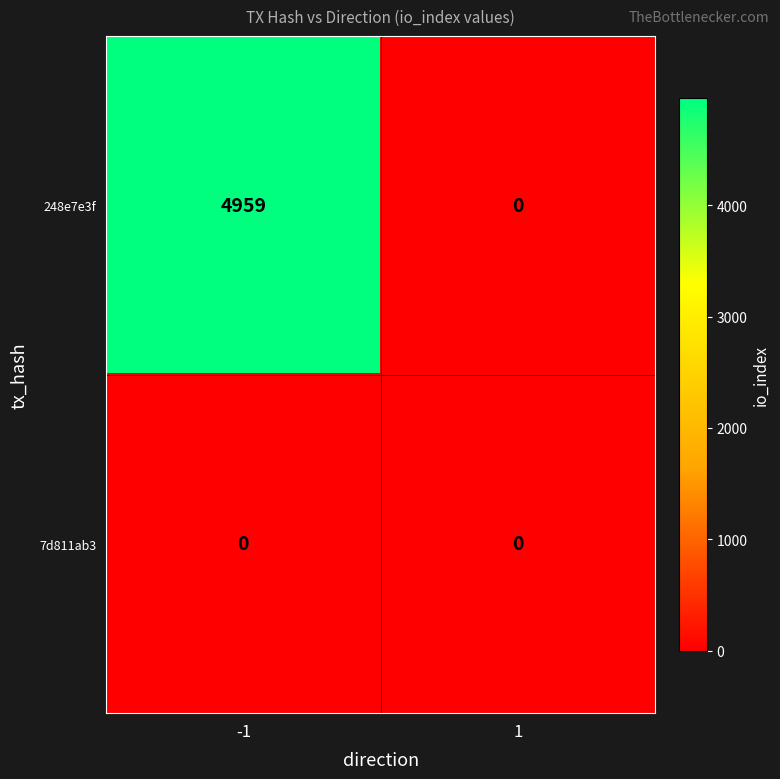

True or false: 248e7e3f has a value of 1543 at -1.

False